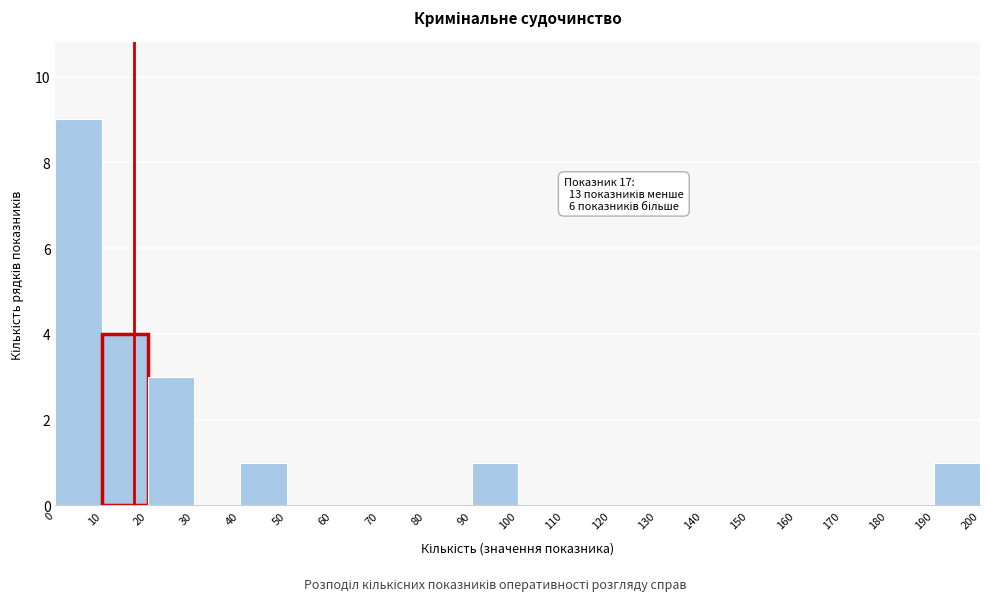

Which range on the x-axis has the tallest bar?

0 to 10